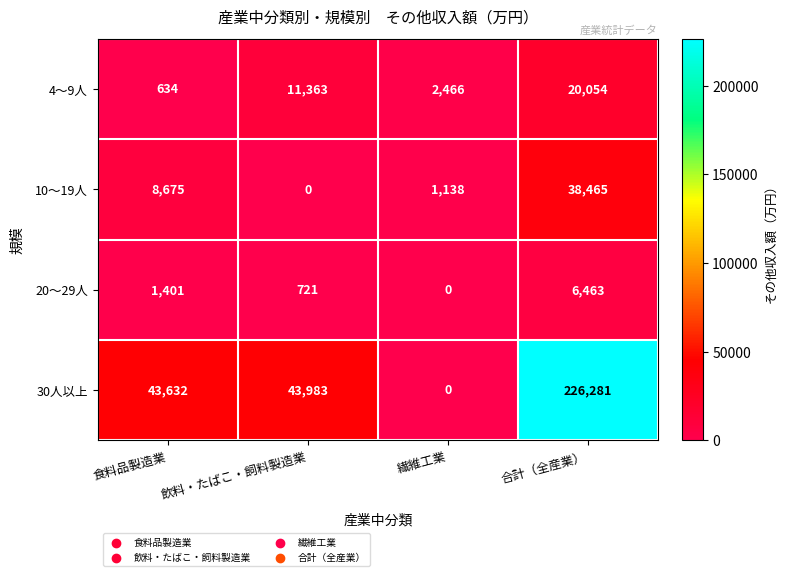

What is the difference between the 30人以上 values at 飲料・たばこ・飼料製造業 and 食料品製造業?

351